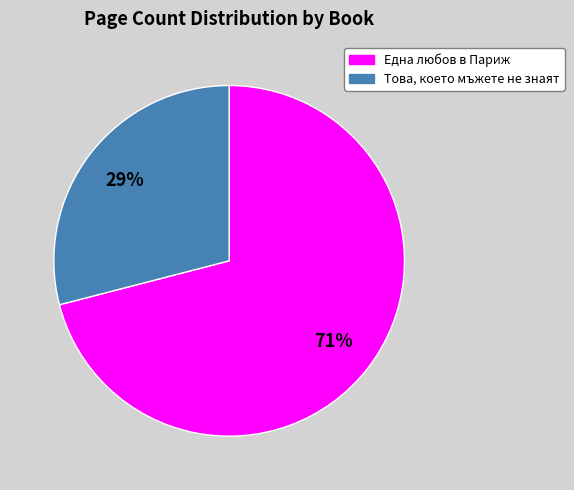

To the nearest percent, what is the difference between the largest and smallest slice percentages?

42%